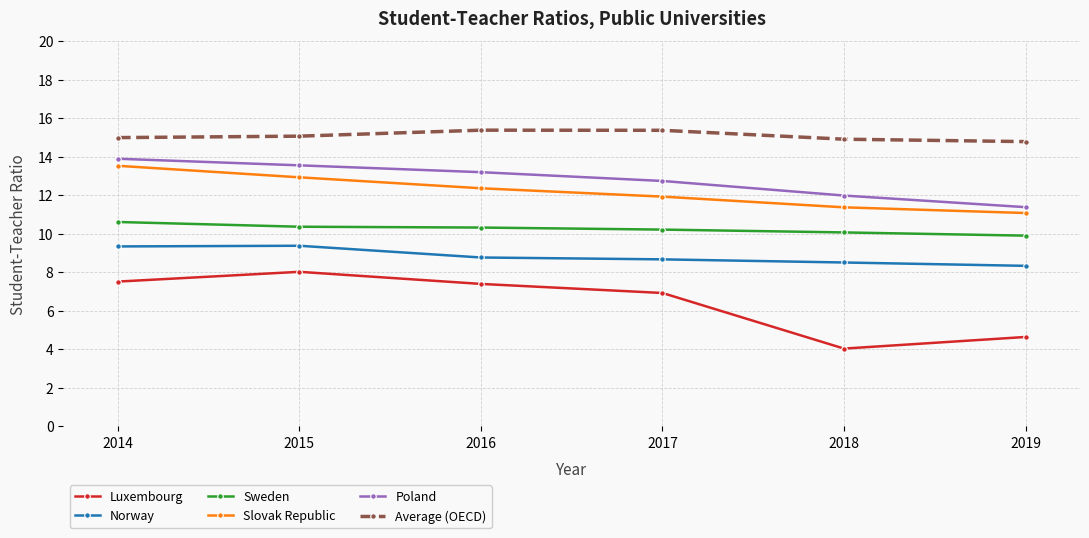

Count the number of categories in the chart.

6